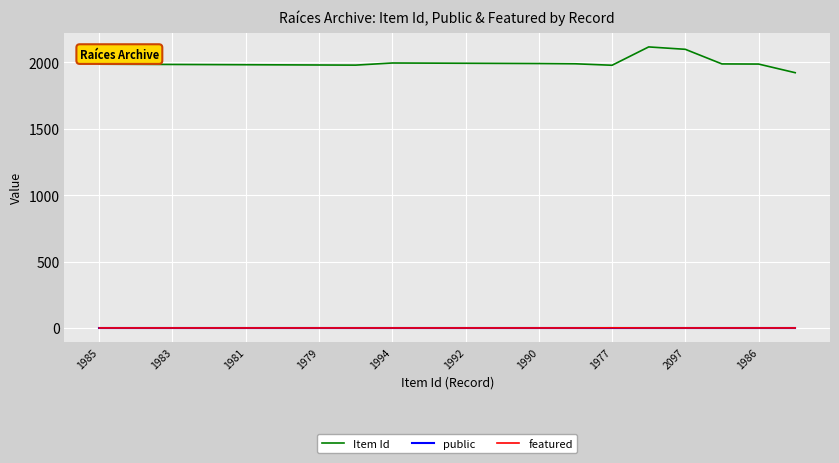

True or false: public and Item Id cross at least once.

False